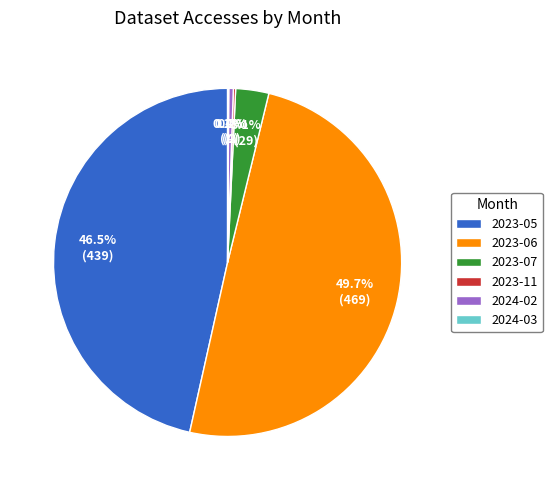

Between 2024-02 and 2023-06, which is larger?

2023-06